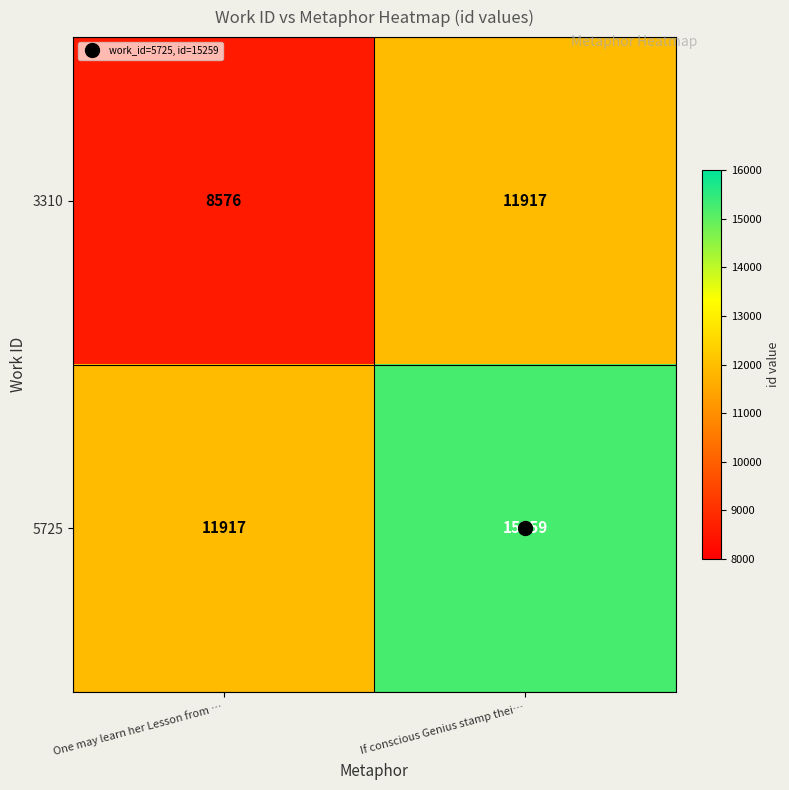

What is the average value of the 5725 series?

13588